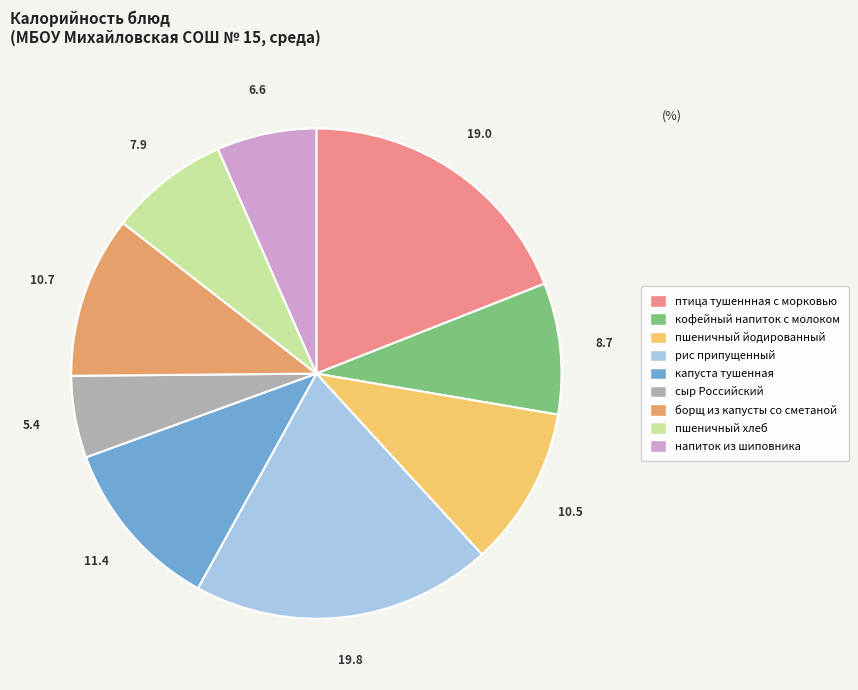

Is there any slice that represents more than half of the pie?

No